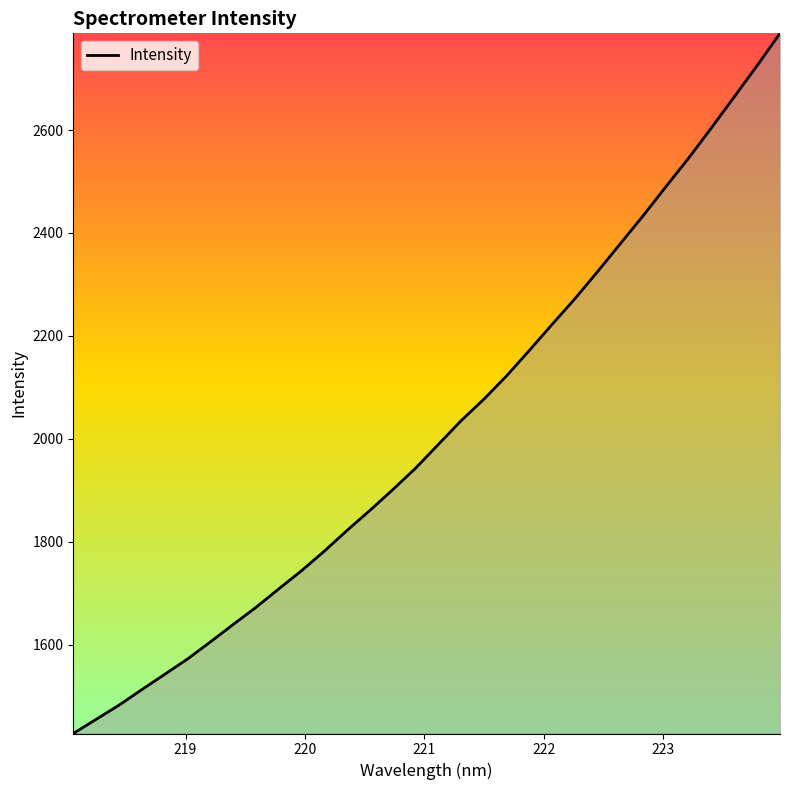

What is the minimum value shown in the chart?

1427.3